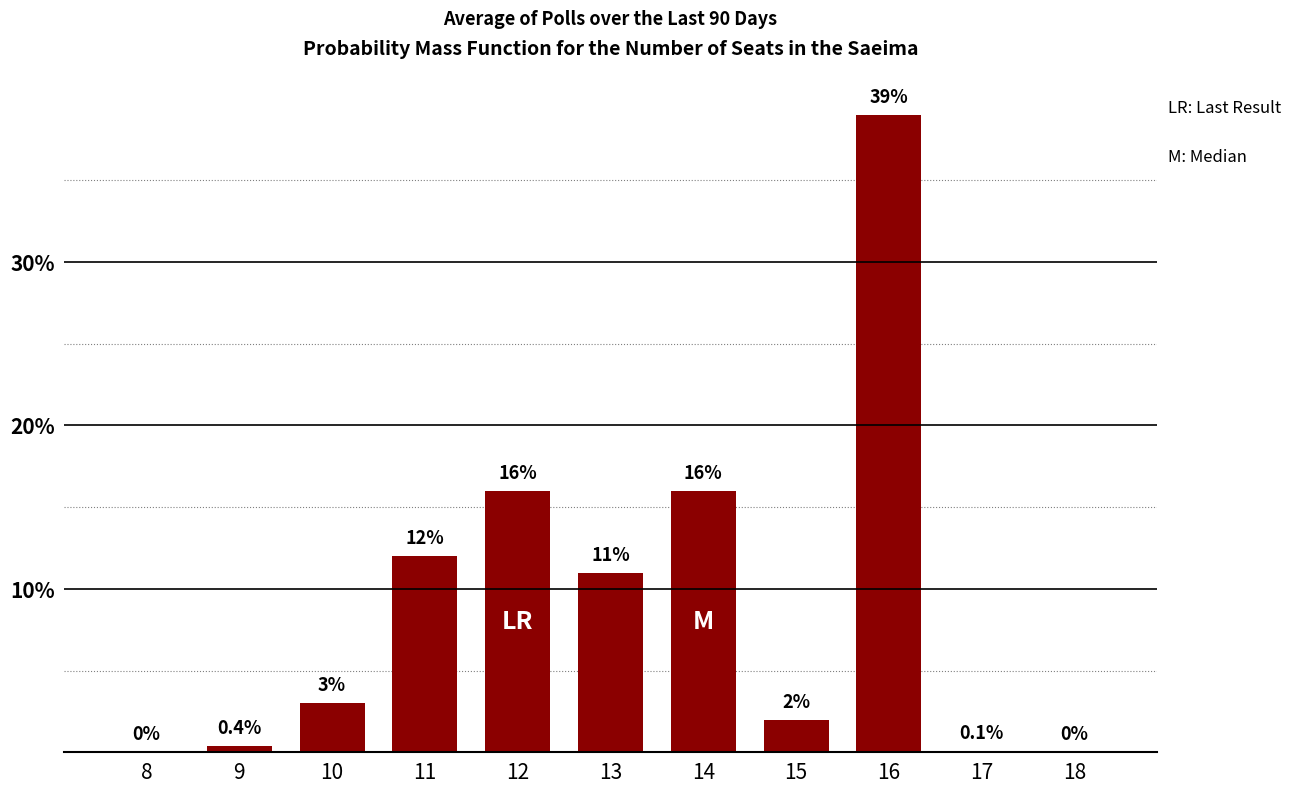

How many values are above zero?

9